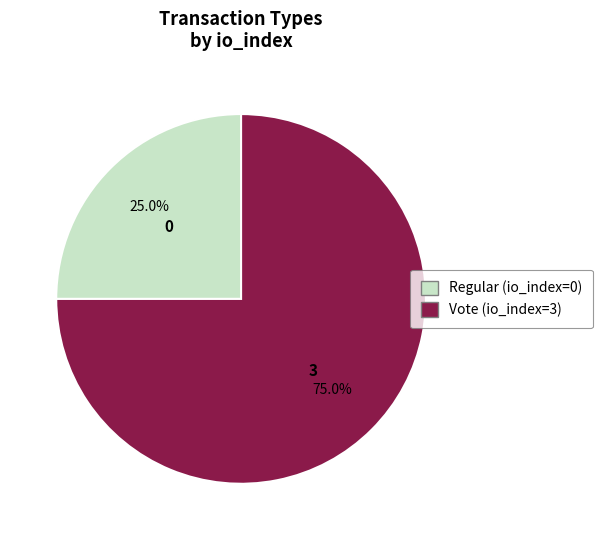

Rank the categories by value from highest to lowest.

Vote (io_index=3), Regular (io_index=0)